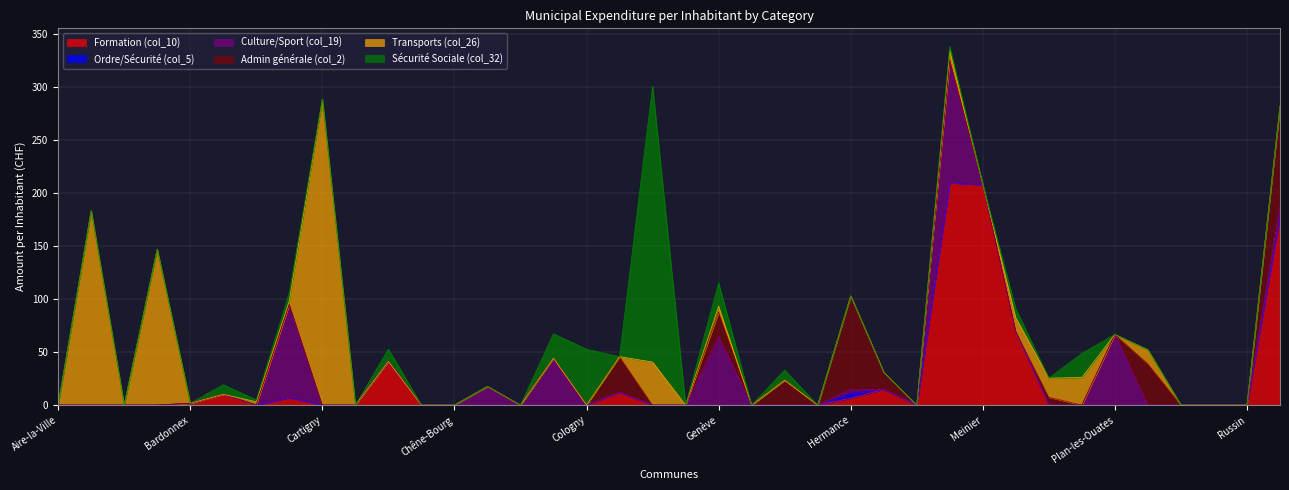

True or false: Admin générale (col_2) and Ordre/Sécurité (col_5) cross at least once.

False